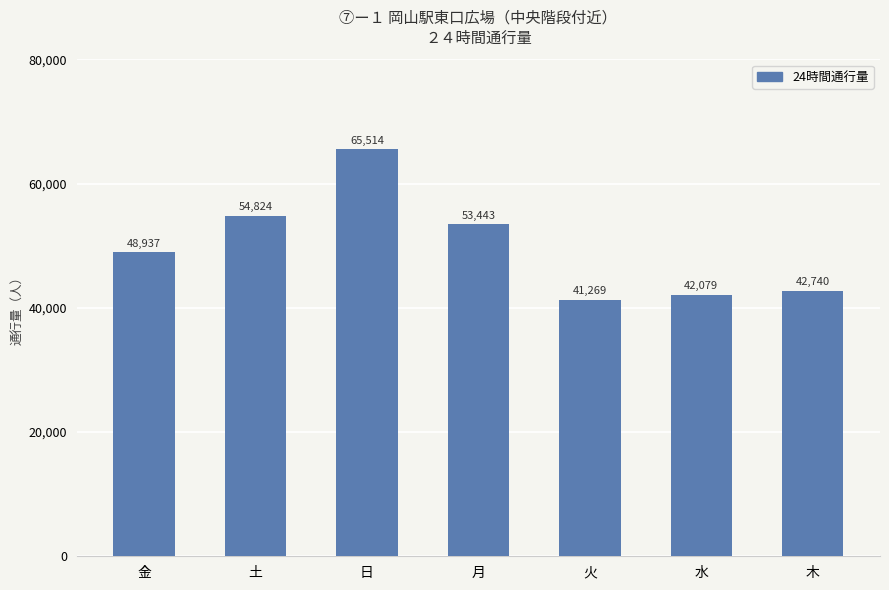

How many bars are there in total?

7